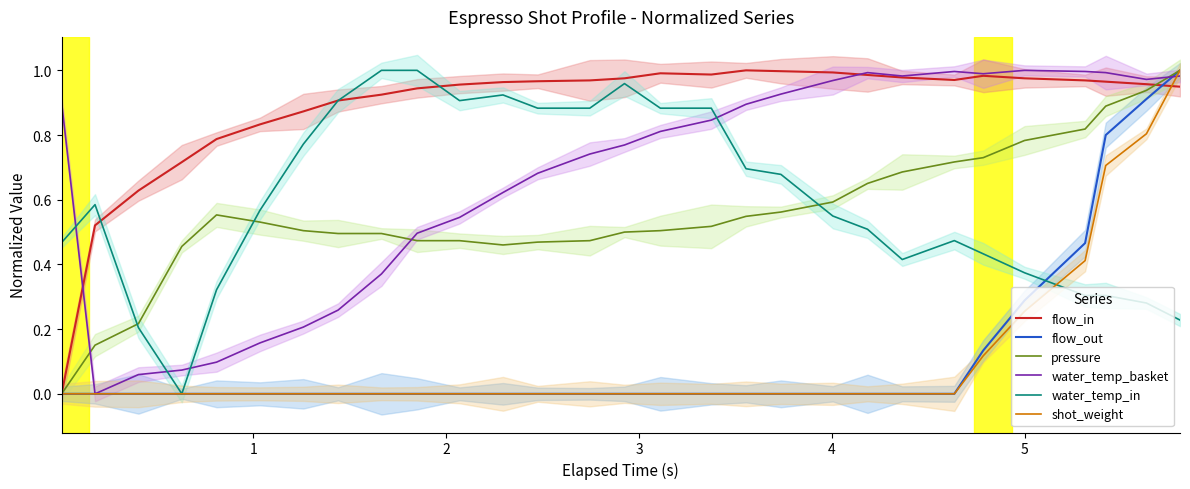

Reading left to right, list all the values displayed in this chart.

flow_in: 0.0	0.5	0.6	0.7	0.8	0.8	0.9	0.9	0.9	0.9	1.0	1.0	1.0	1.0	1.0	1.0	1.0	1.0	1.0	1.0	1.0	1.0	1.0	1.0	1.0	1.0	1.0	1.0	0.9
flow_out: 0.0	0.0	0.0	0.0	0.0	0.0	0.0	0.0	0.0	0.0	0.0	0.0	0.0	0.0	0.0	0.0	0.0	0.0	0.0	0.0	0.0	0.0	0.0	0.1	0.3	0.5	0.8	0.9	1.0
pressure: 0.0	0.2	0.2	0.5	0.6	0.5	0.5	0.5	0.5	0.5	0.5	0.5	0.5	0.5	0.5	0.5	0.5	0.5	0.6	0.6	0.7	0.7	0.7	0.7	0.8	0.8	0.9	0.9	1.0
water_temp_basket: 0.9	0.0	0.1	0.1	0.1	0.2	0.2	0.3	0.4	0.5	0.5	0.6	0.7	0.7	0.8	0.8	0.8	0.9	0.9	1.0	1.0	1.0	1.0	1.0	1.0	1.0	1.0	1.0	1.0
water_temp_in: 0.5	0.6	0.2	0.0	0.3	0.6	0.8	0.9	1.0	1.0	0.9	0.9	0.9	0.9	1.0	0.9	0.9	0.7	0.7	0.5	0.5	0.4	0.5	0.4	0.4	0.3	0.3	0.3	0.2
shot_weight: 0.0	0.0	0.0	0.0	0.0	0.0	0.0	0.0	0.0	0.0	0.0	0.0	0.0	0.0	0.0	0.0	0.0	0.0	0.0	0.0	0.0	0.0	0.0	0.1	0.3	0.4	0.7	0.8	1.0